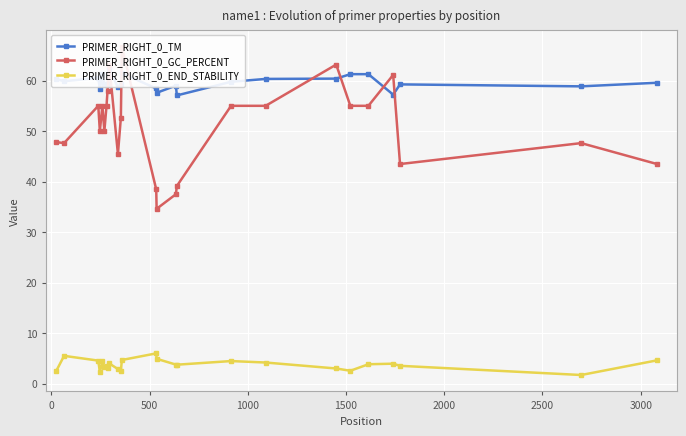

What is the value of the PRIMER_RIGHT_0_END_STABILITY point at the 17th from the left?

4.5